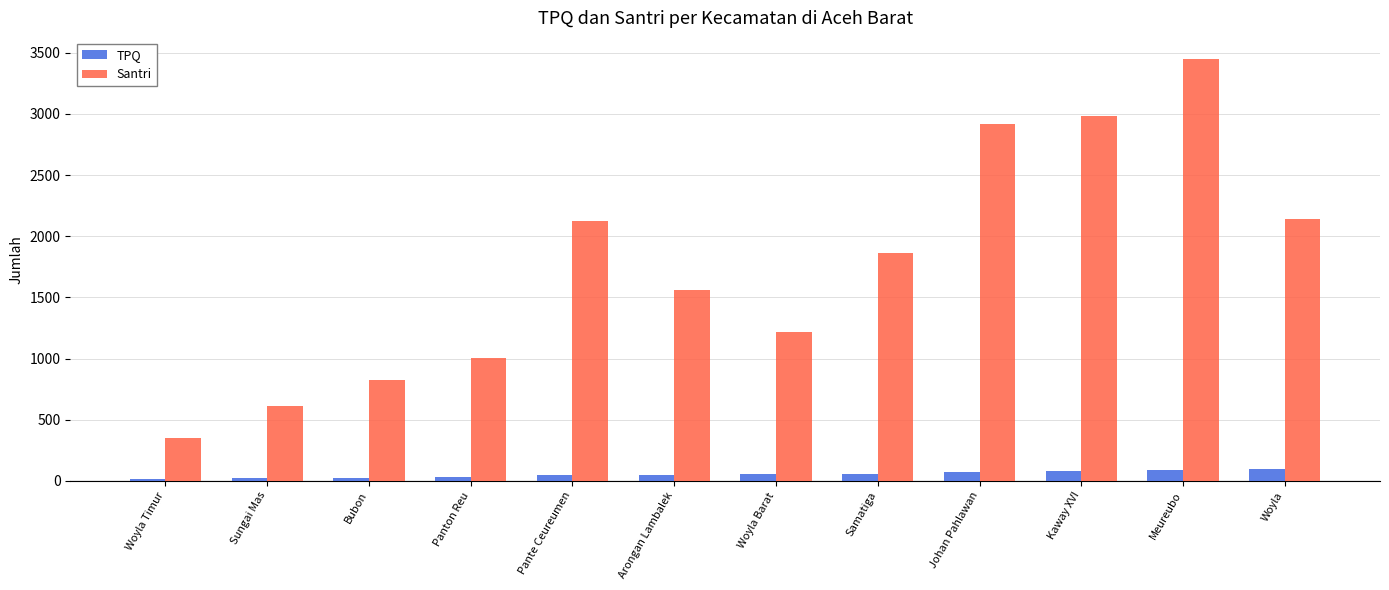

How many bars are there in total?

24